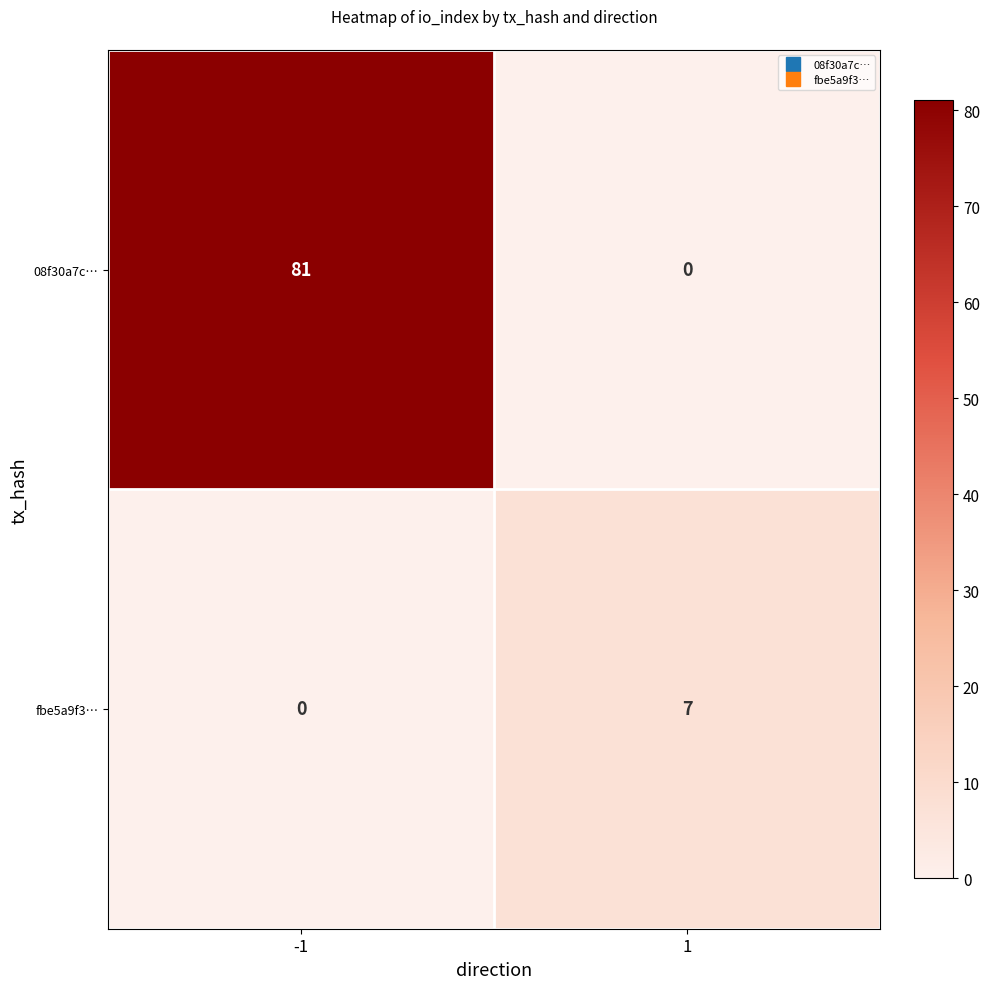

Reading left to right, what are all the values shown in this chart?

08f30a7c…: -1=81	1=0
fbe5a9f3…: -1=0	1=7